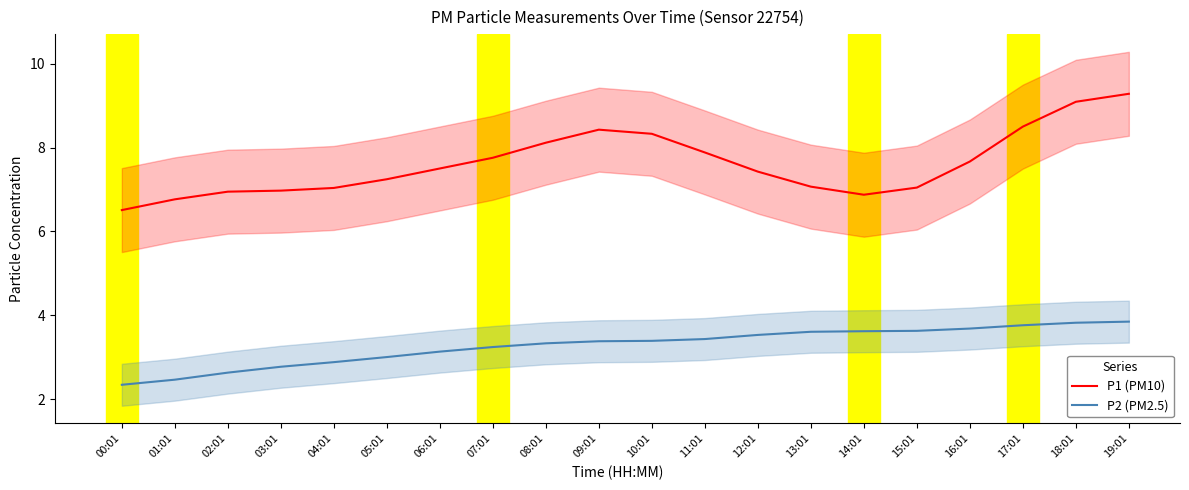

What are all the series names shown in the legend?

P1 (PM10), P2 (PM2.5)